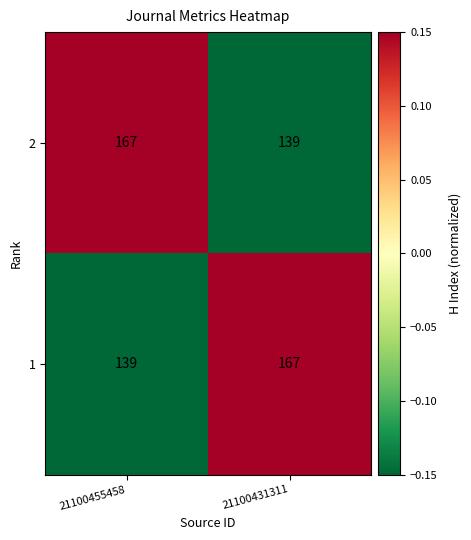

Reading right to left, what are all the values shown in this chart?

2: 139	167
1: 167	139